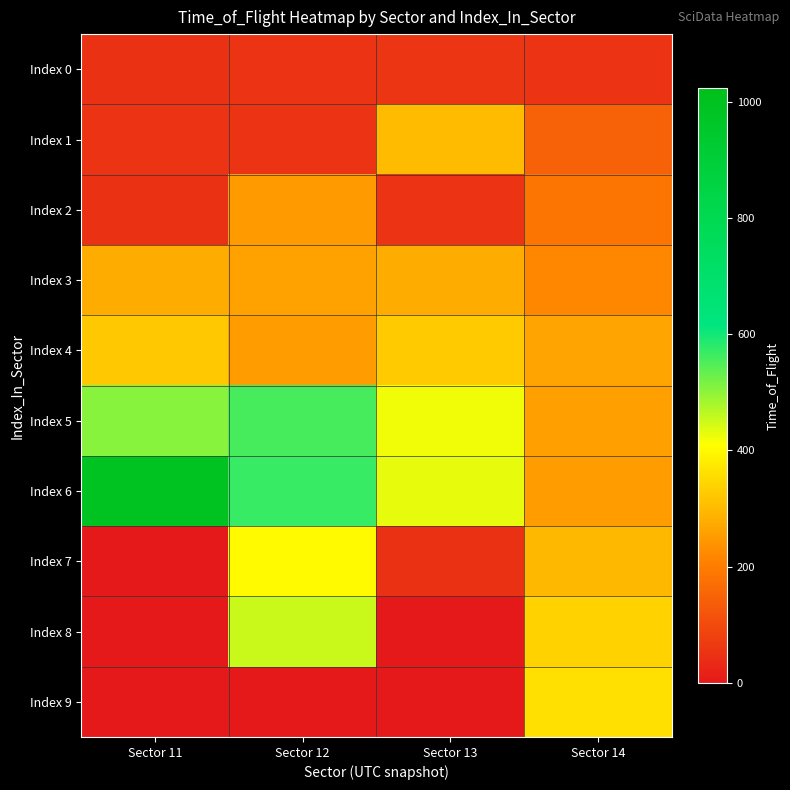

What is the greatest value displayed?

989